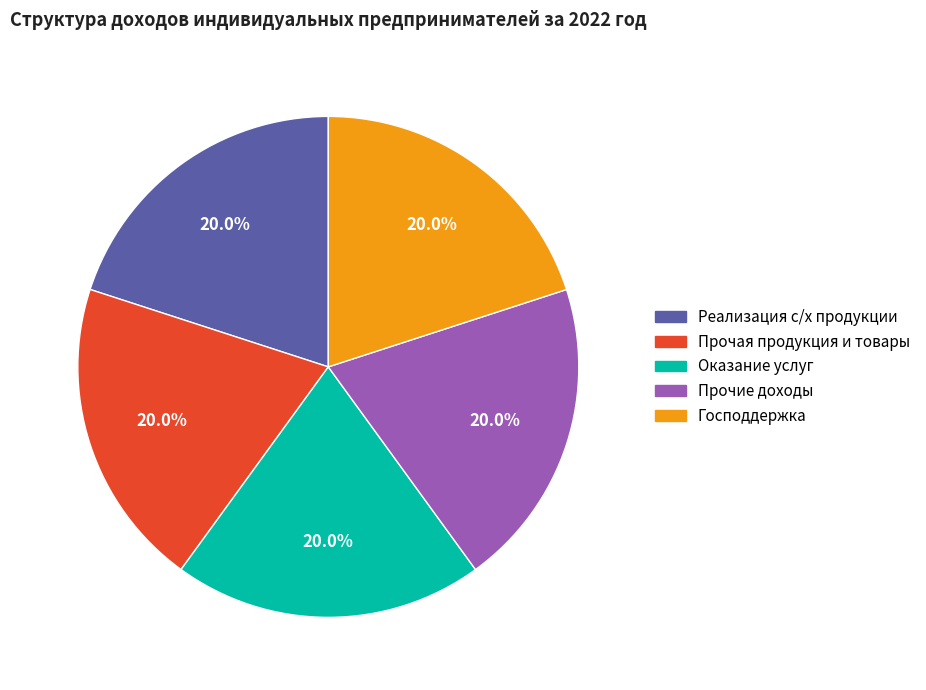

Is Прочая продукция и товары the majority of the pie?

No